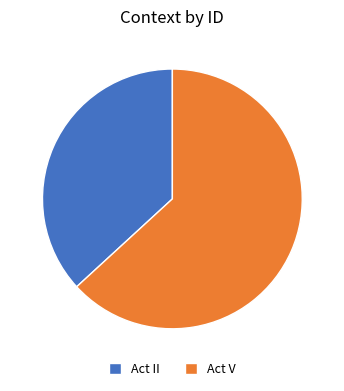

Is the sum of Act V and Act II greater than half?

Yes